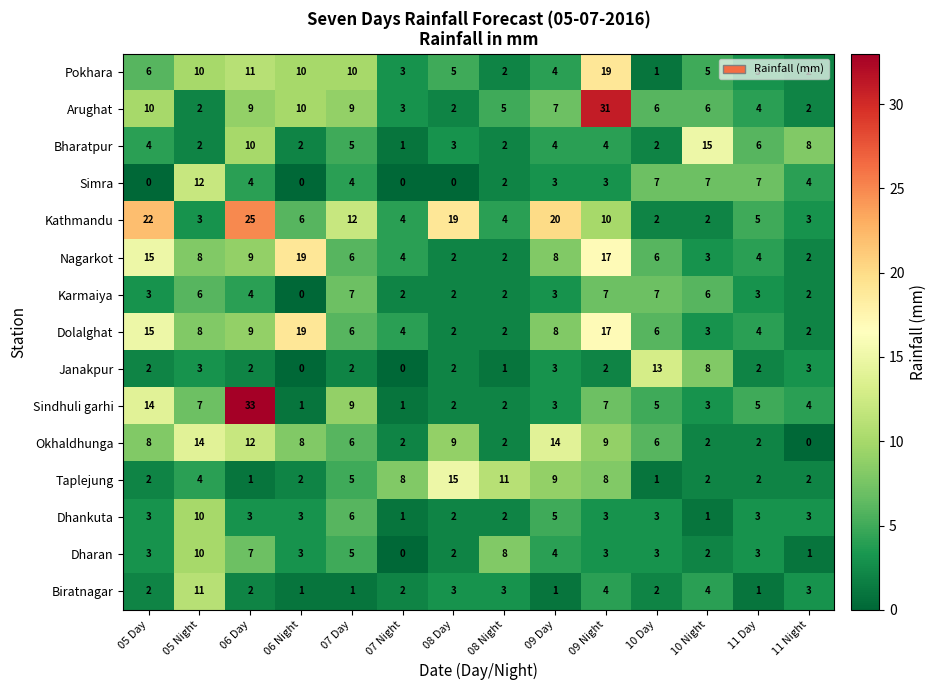

Which label corresponds to the largest value in the chart?

06 Day